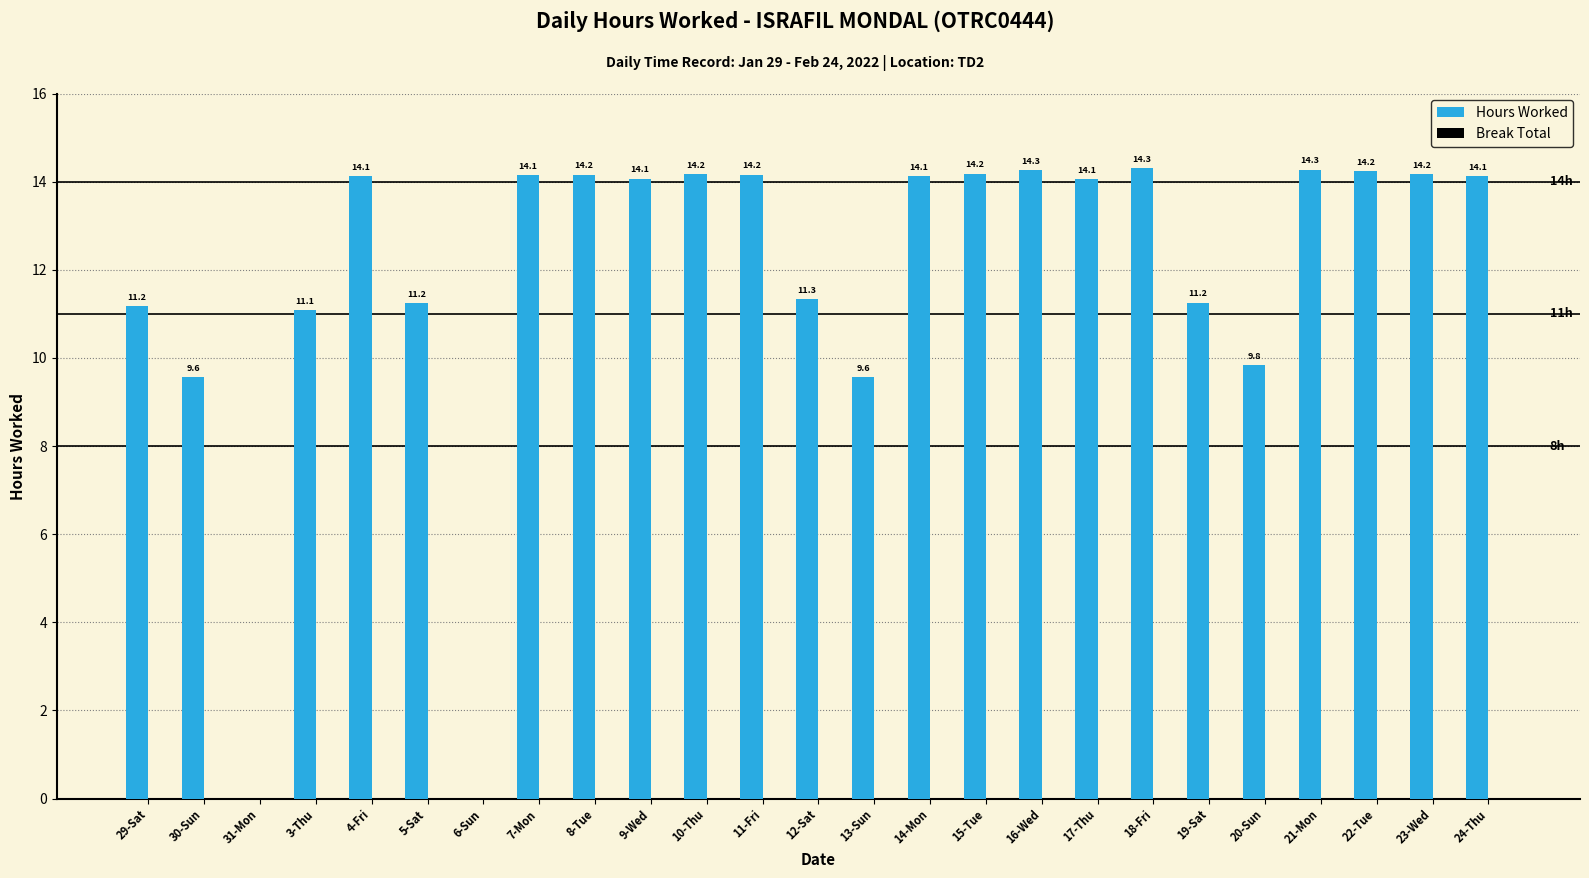

What is the maximum value shown in the chart?

14.3